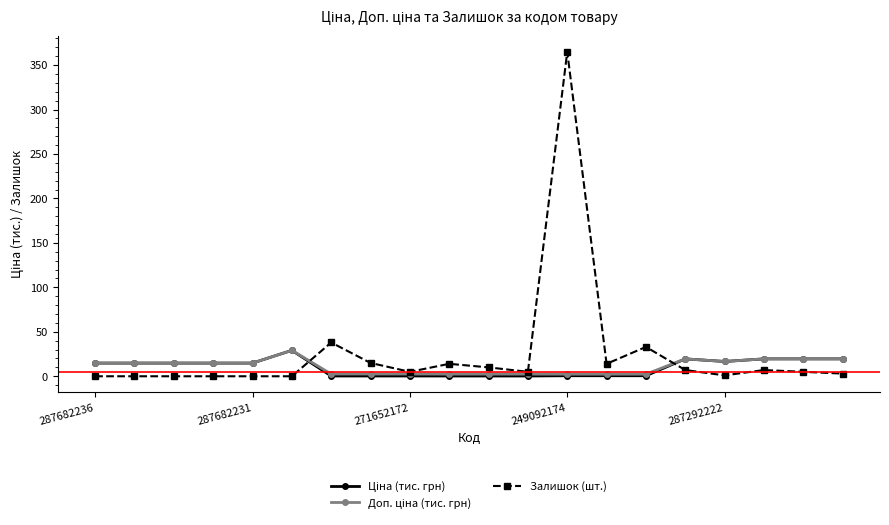

What is the highest value of the Залишок (шт.) series?

365.0